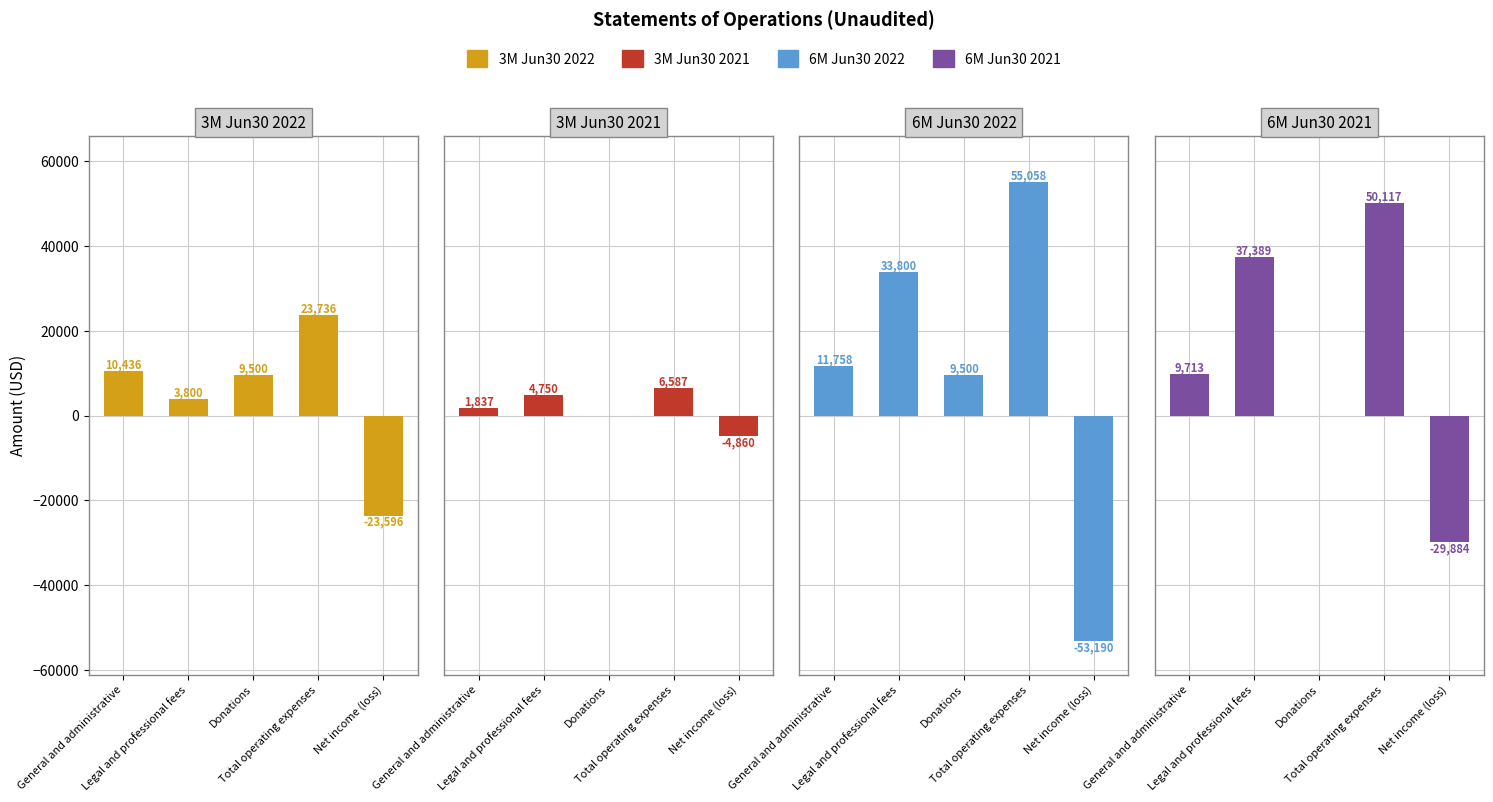

What is the difference between the second highest and minimum values in the 6M Jun30 2022 series?

86990